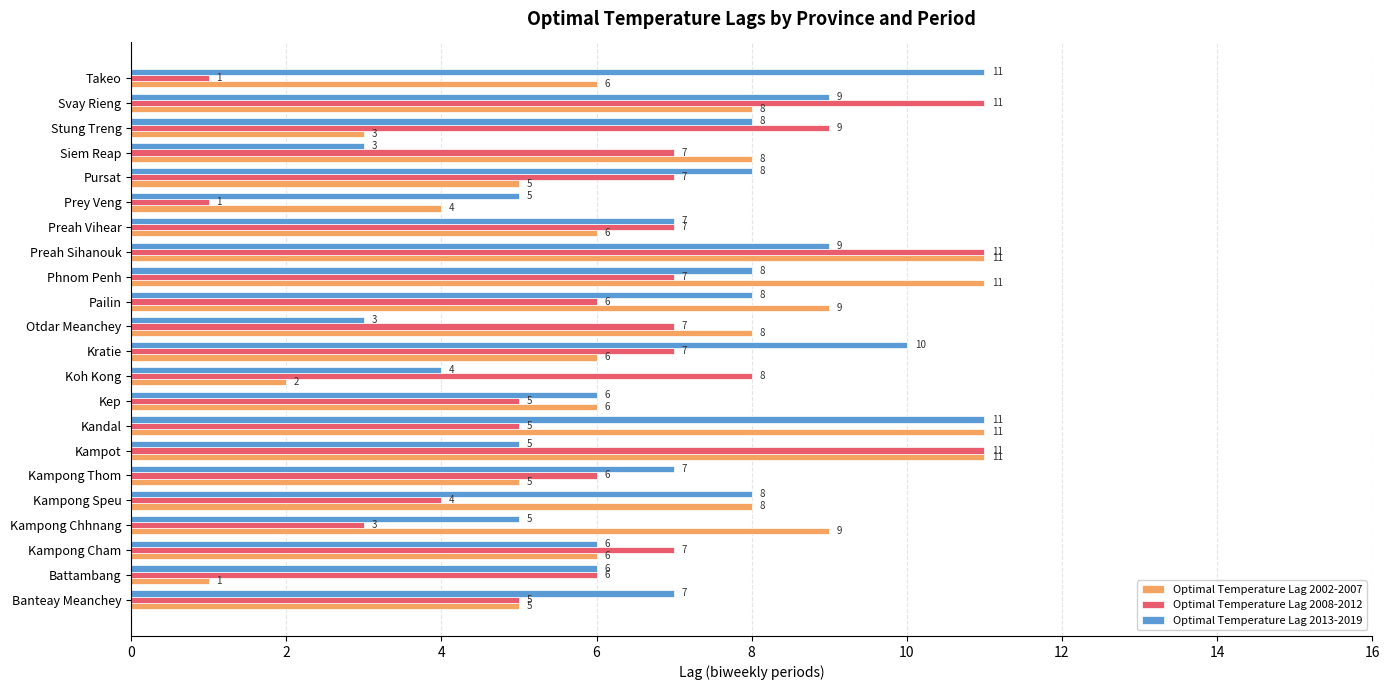

Read the Optimal Temperature Lag 2002-2007 value at Kampong Speu, to the nearest 5.

10